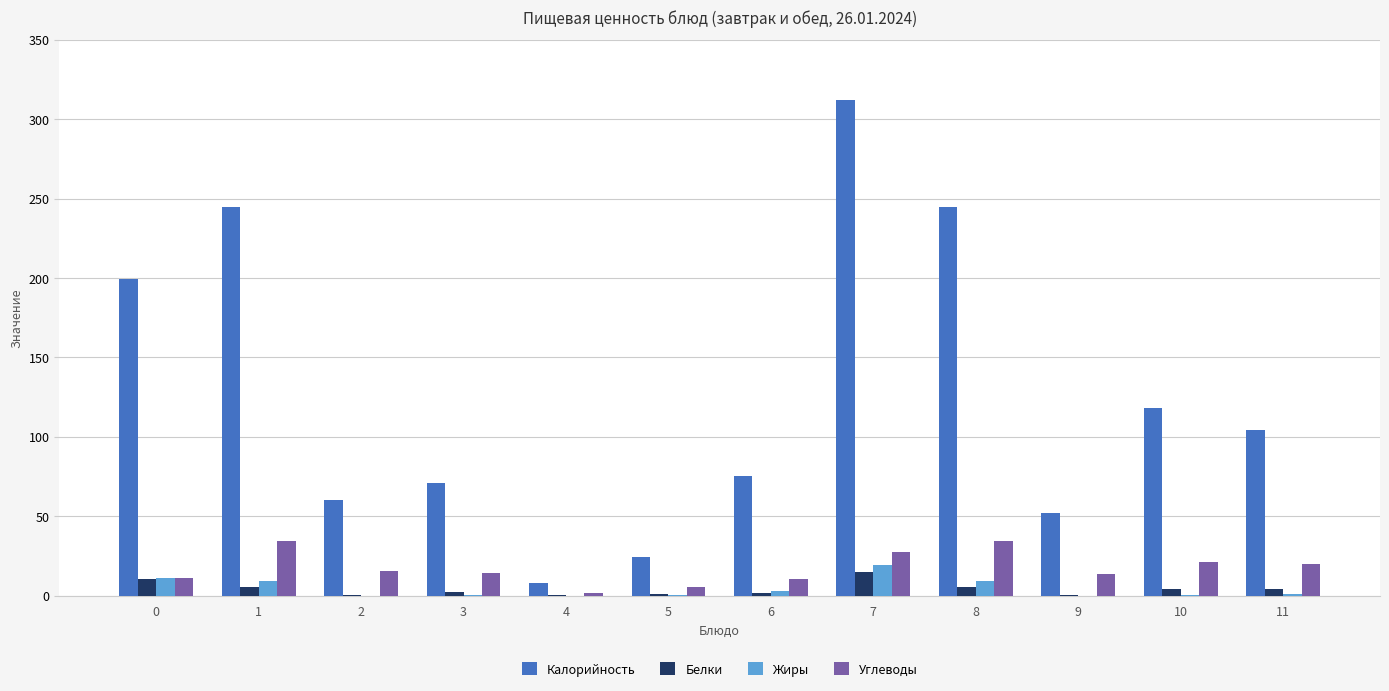

How many groups of bars are there?

12